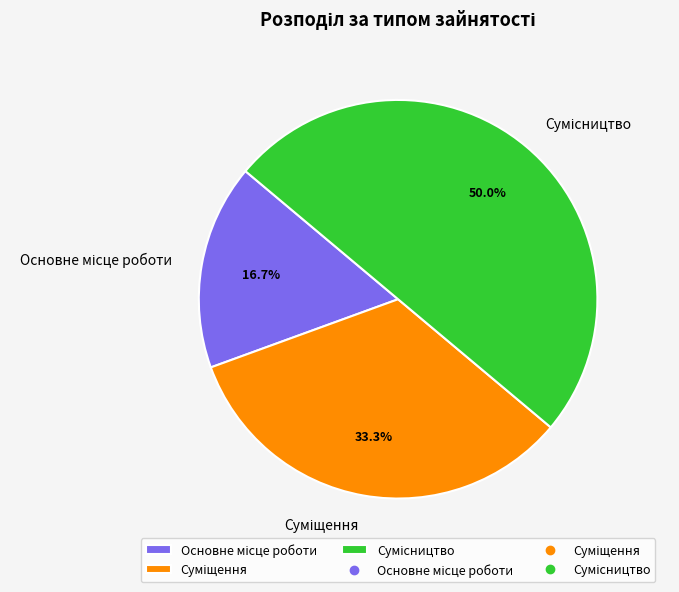

Count the number of slices in the pie.

3